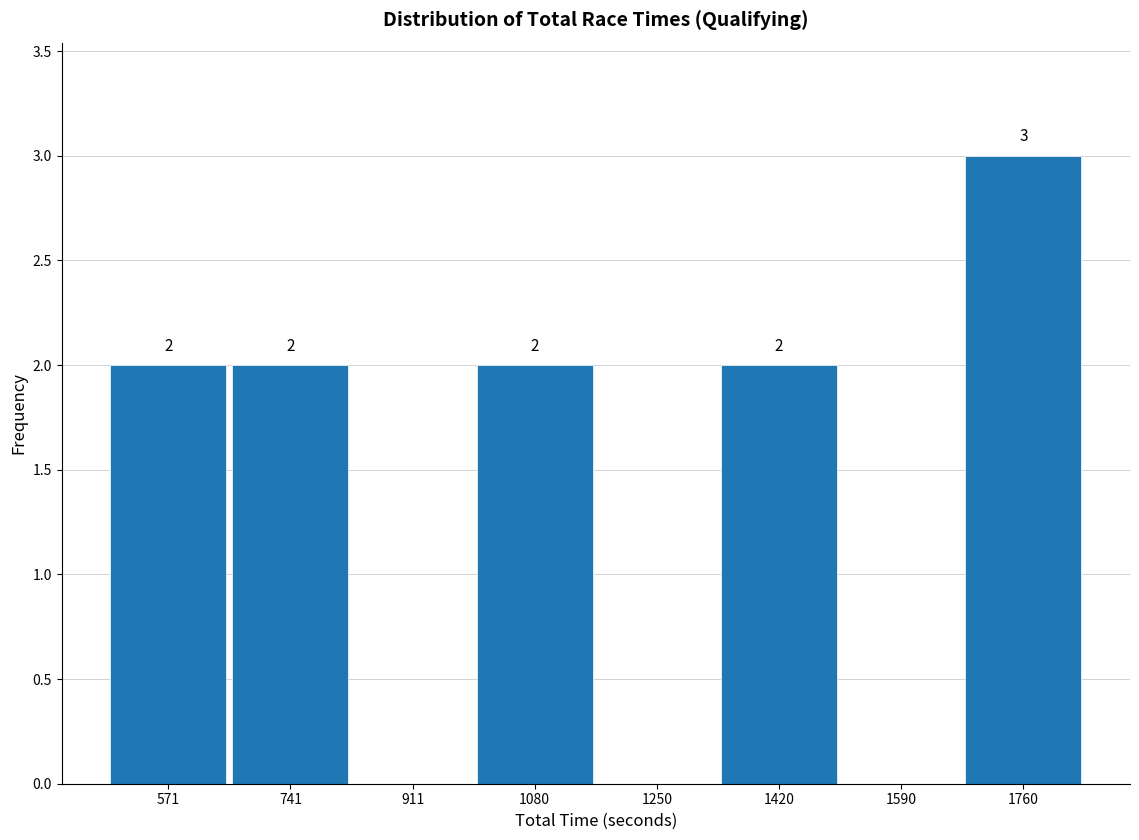

Which range on the x-axis has the tallest bar?

1680 to 1840